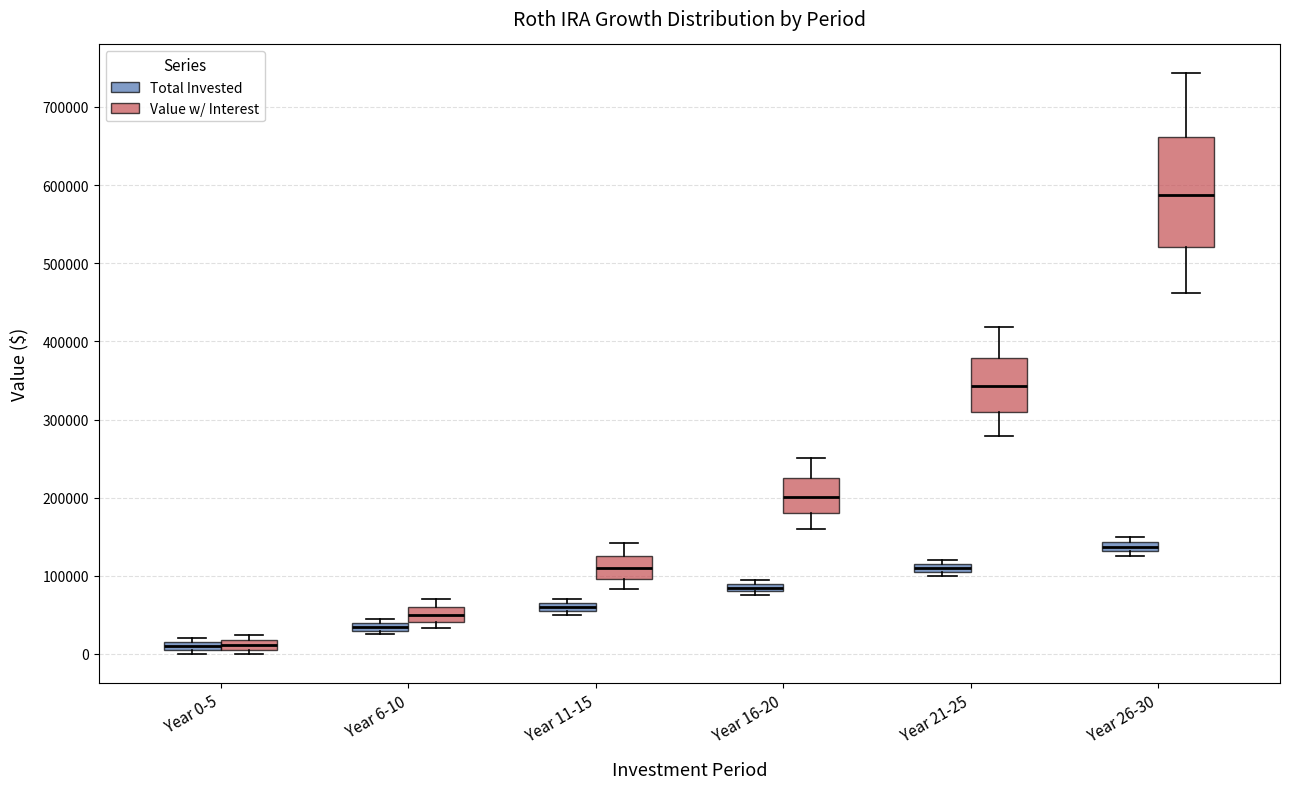

Which box's median line is the highest?

Year 26-30 (Value w/ Interest)